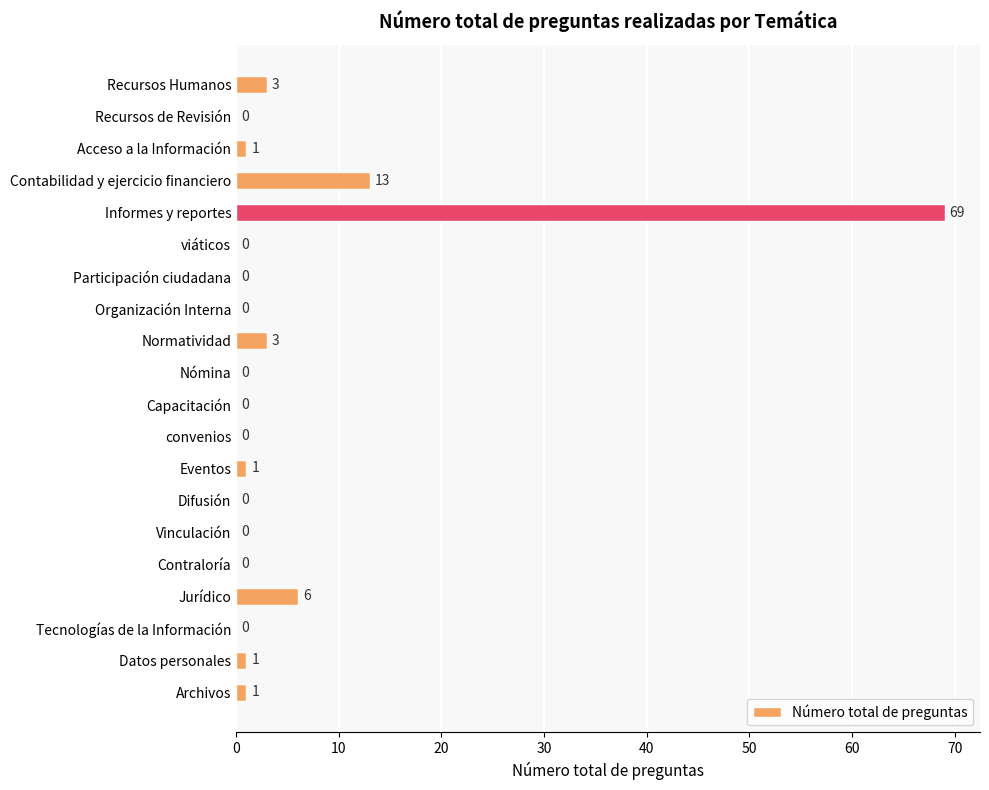

Are the bars horizontal?

Yes